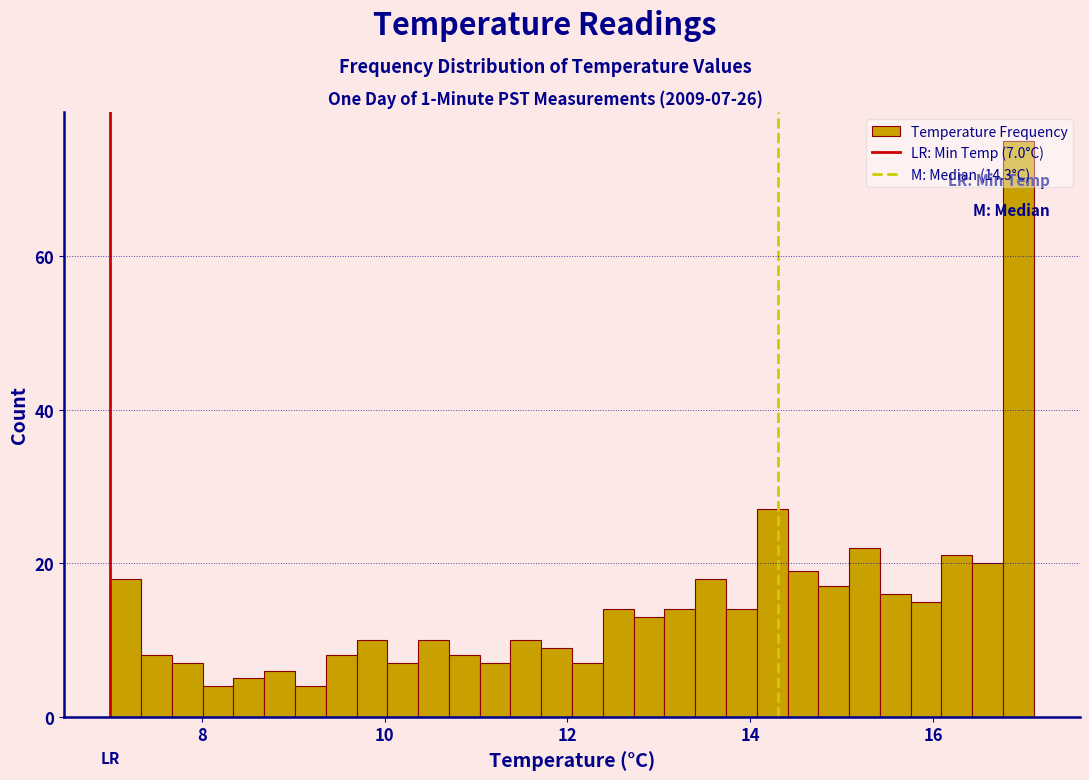

Around what value on the x-axis is the tallest bar? Give the approximate position of its centre, as read against the axis.

17.0